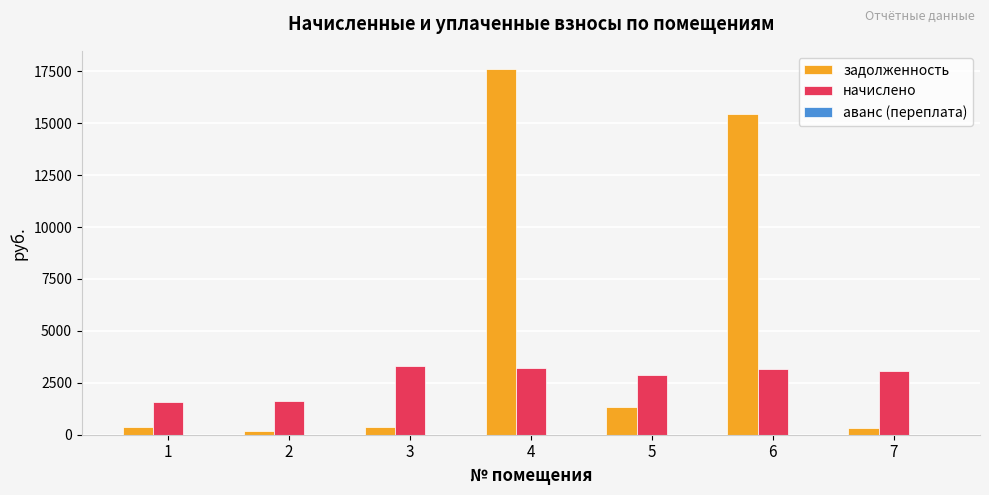

What is the sum of the задолженность values at 5 and 3?

1722.9